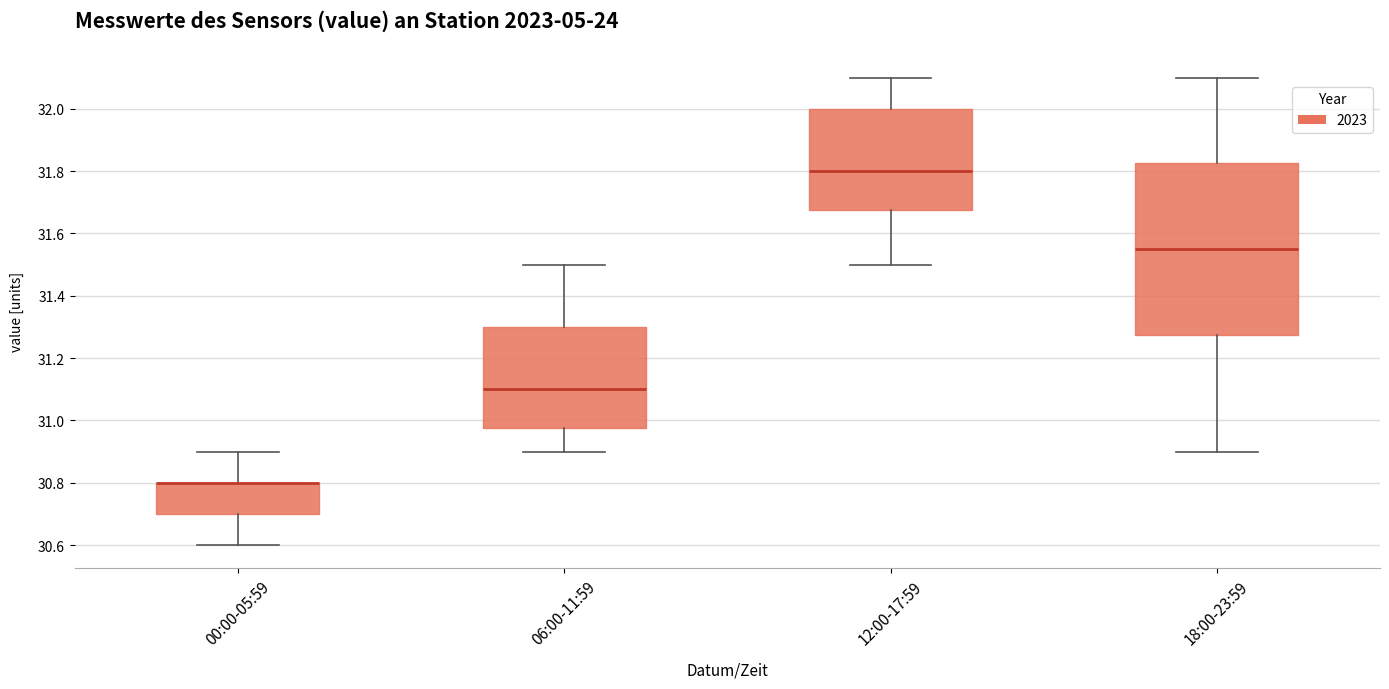

Reading left to right, transcribe this box plot: for each box, give where its median line is, the range the box spans, and where its two whiskers end, as read against the y-axis. The values are not printed on the chart, so give them approximately, as read against the axis.

00:00-05:59: median 30.80 (drawn on the box's upper edge), box 30.70 to 30.80, whiskers 30.60 to 30.90
06:00-11:59: median 31.10, box 30.98 to 31.30, whiskers 30.90 to 31.50
12:00-17:59: median 31.80, box 31.68 to 32.00, whiskers 31.50 to 32.10
18:00-23:59: median 31.56, box 31.28 to 31.82, whiskers 30.90 to 32.10